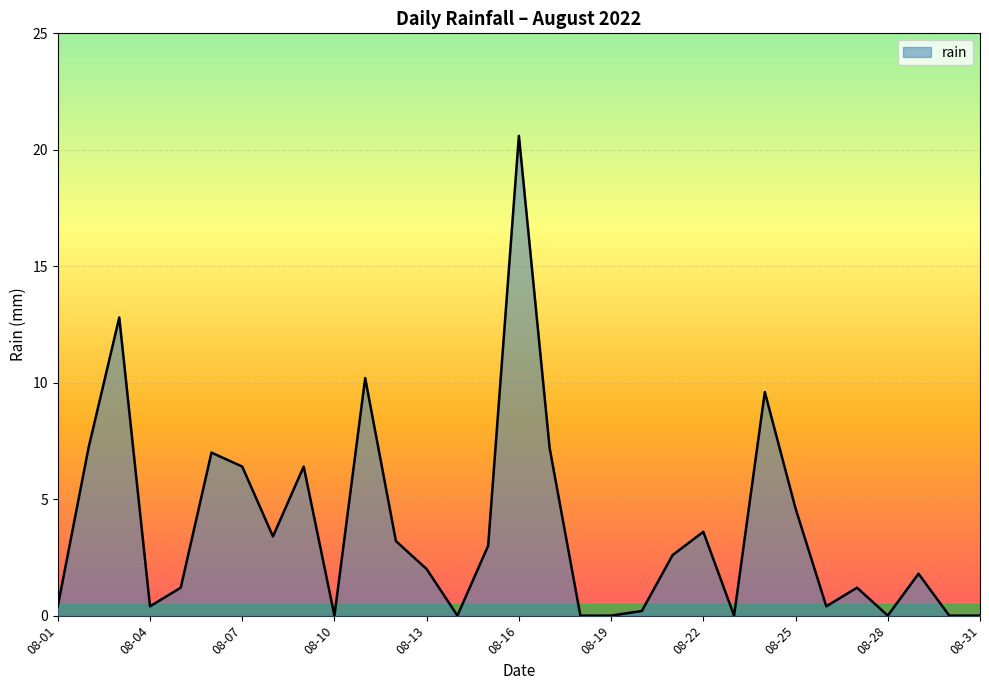

What is the difference between the maximum and minimum values?

20.6